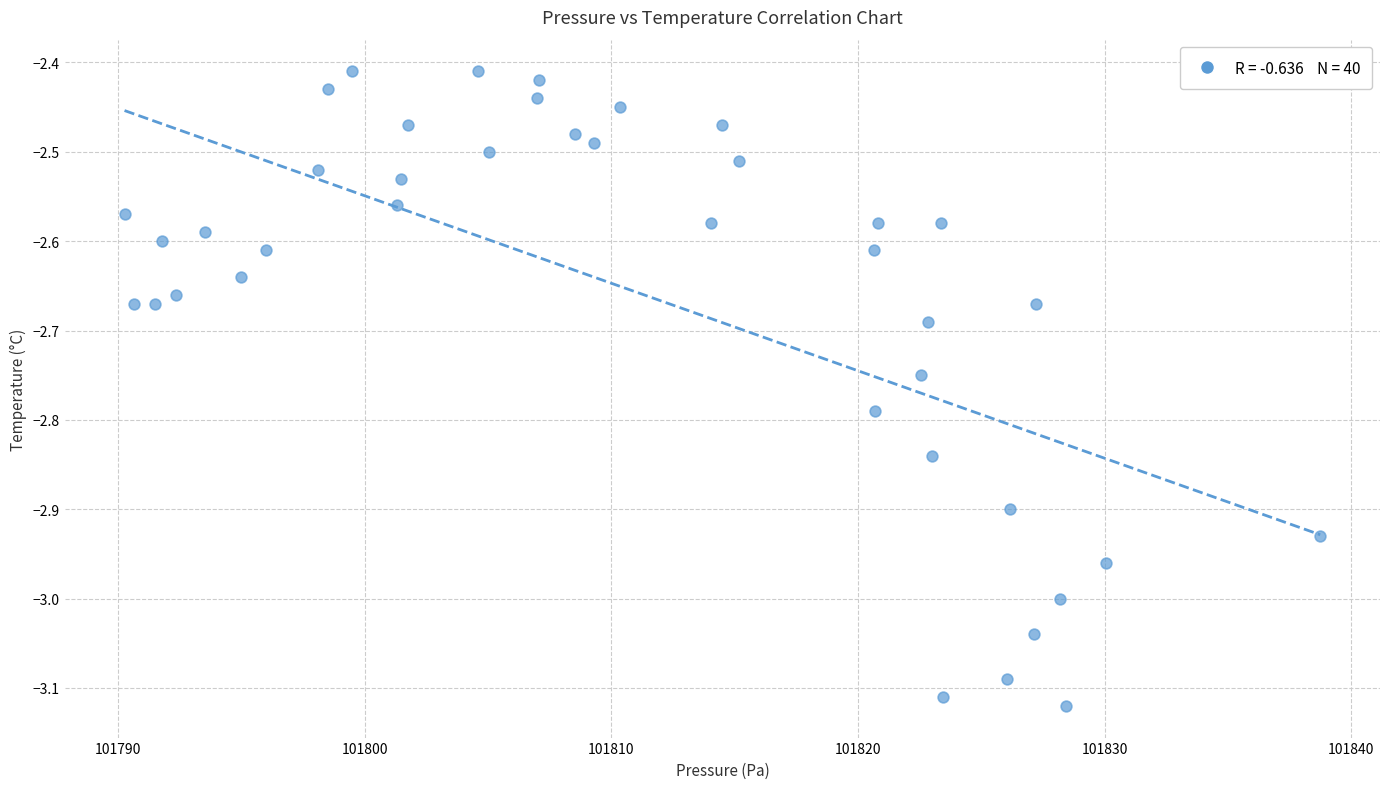

What is the range of X values (max minus min)?

48.5